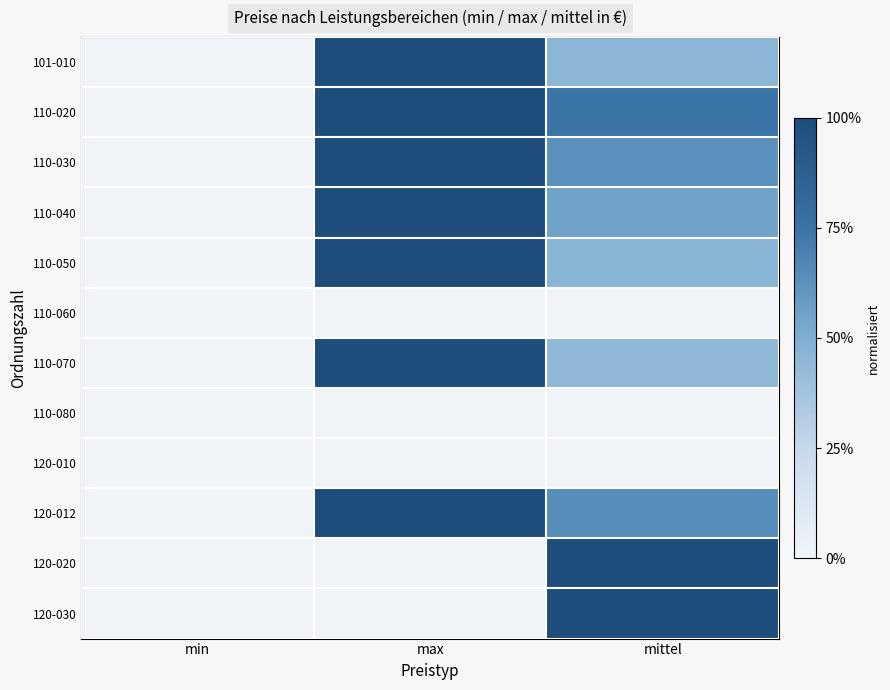

Reading right to left, list all the values displayed in this chart.

101-010: mittel=0.5	max=1.0	min=0.0
110-020: mittel=0.7	max=1.0	min=0.0
110-030: mittel=0.6	max=1.0	min=0.0
110-040: mittel=0.5	max=1.0	min=0.0
110-050: mittel=0.5	max=1.0	min=0.0
110-060: mittel=0.0	max=0.0	min=0.0
110-070: mittel=0.4	max=1.0	min=0.0
110-080: mittel=0.0	max=0.0	min=0.0
120-010: mittel=0.0	max=0.0	min=0.0
120-012: mittel=0.6	max=1.0	min=0.0
120-020: mittel=1.0	max=0.0	min=0.0
120-030: mittel=1.0	max=0.0	min=0.0